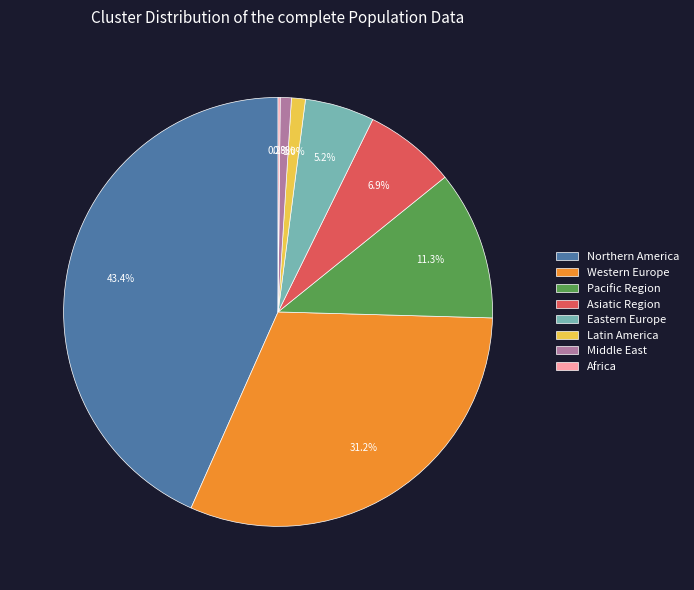

Which category has the biggest portion of the pie?

Northern America